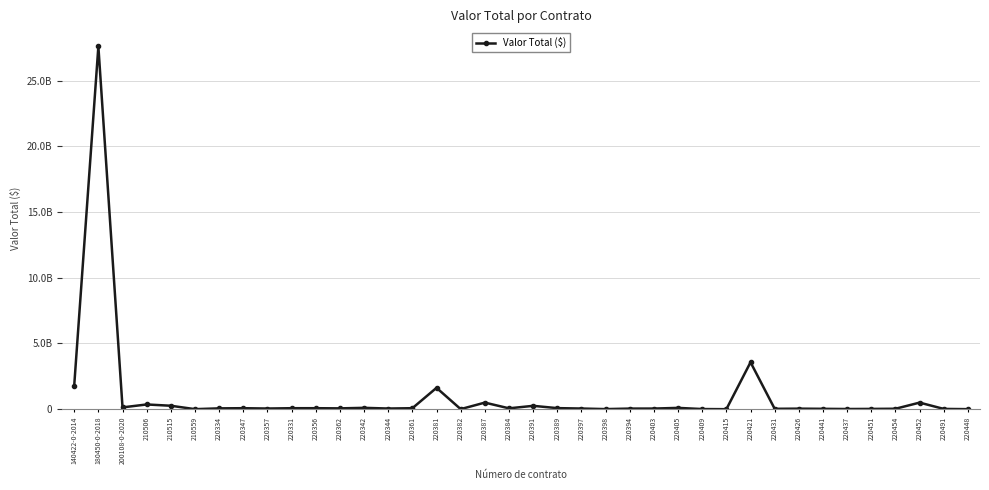

How many lines are shown in the chart?

1